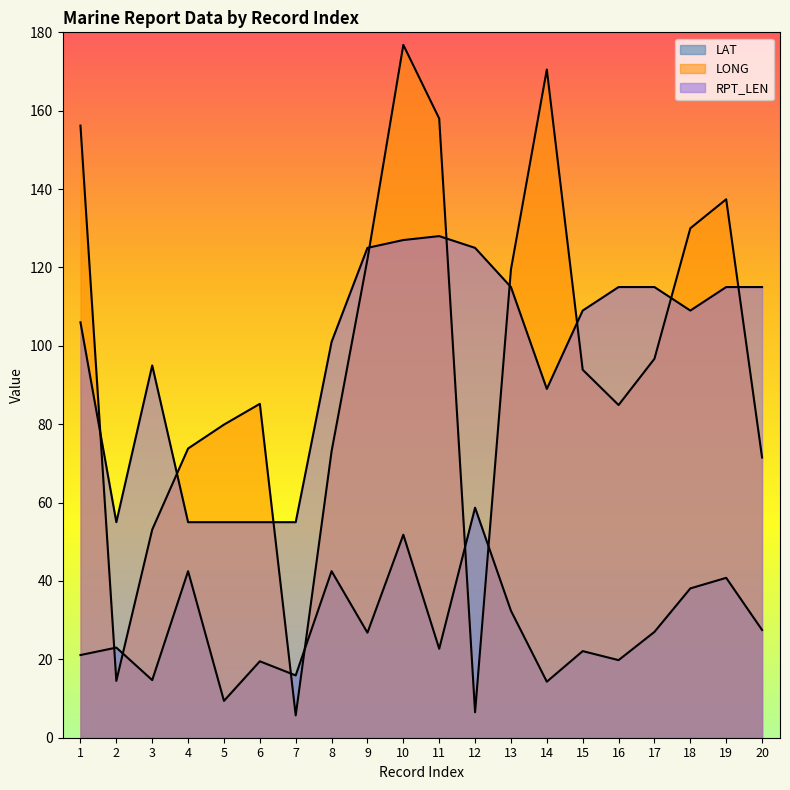

Reading left to right, list all the values displayed in this chart.

LAT: 1=21.1	2=23.0	3=14.7	4=42.5	5=9.4	6=19.5	7=15.9	8=42.5	9=26.8	10=51.8	11=22.7	12=58.7	13=32.4	14=14.3	15=22.1	16=19.8	17=27.0	18=38.1	19=40.8	20=27.5
LONG: 1=156.2	2=14.5	3=53.1	4=73.8	5=79.9	6=85.2	7=5.7	8=73.1	9=122.1	10=176.8	11=158.0	12=6.5	13=119.5	14=170.5	15=93.9	16=84.9	17=96.7	18=130.0	19=137.4	20=71.5
RPT_LEN: 1=106.0	2=55.0	3=95.0	4=55.0	5=55.0	6=55.0	7=55.0	8=101.0	9=125.0	10=127.0	11=128.0	12=125.0	13=115.0	14=89.0	15=109.0	16=115.0	17=115.0	18=109.0	19=115.0	20=115.0